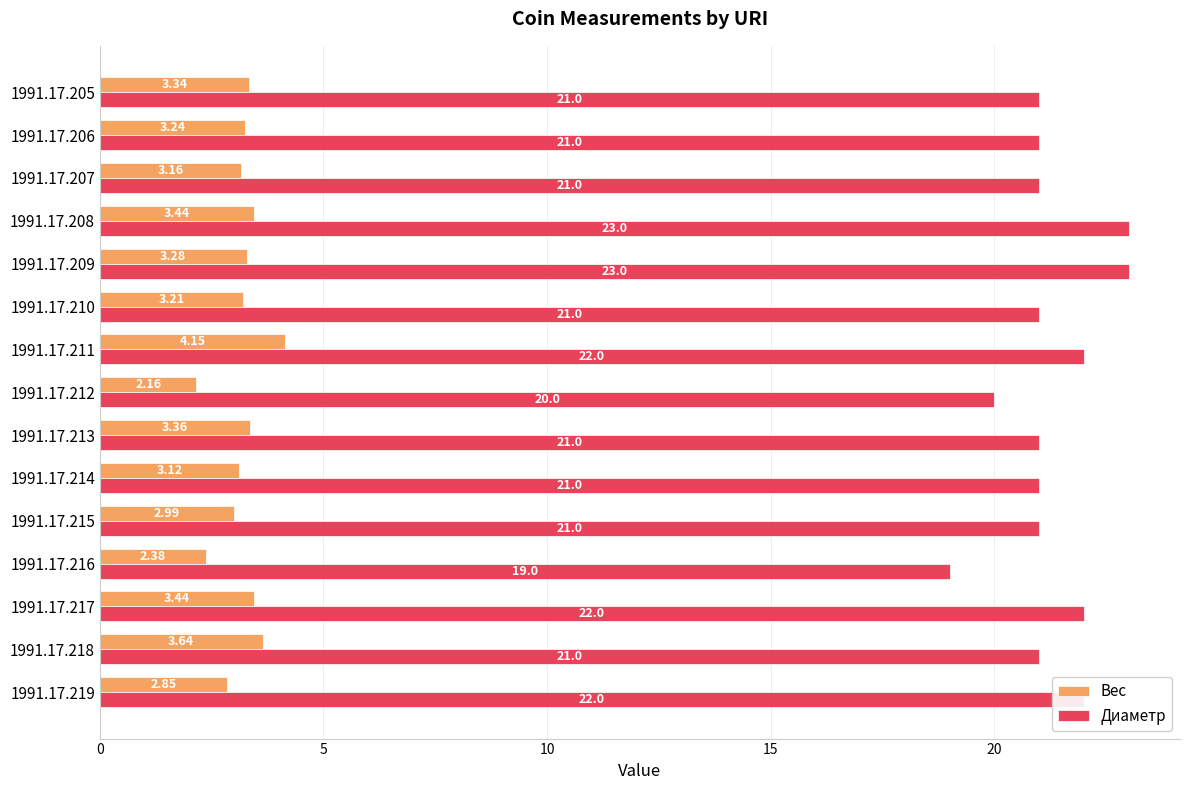

Where is Вес nearest to the value 3?

1991.17.215